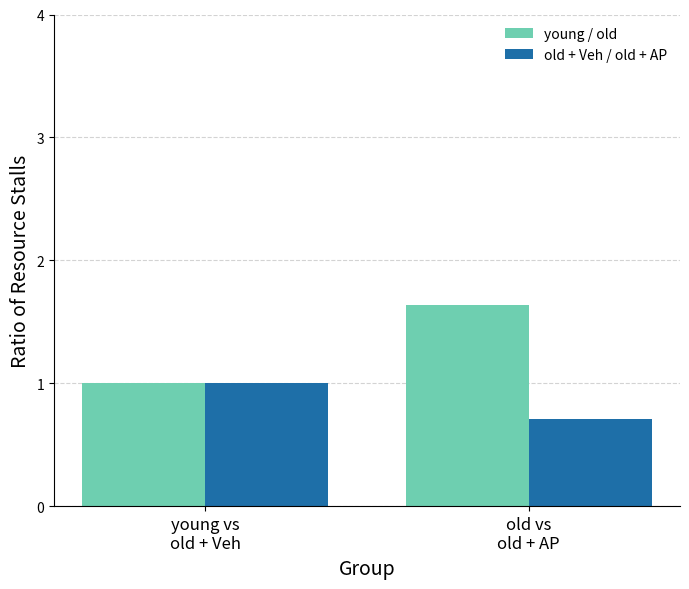

What is the difference between the maximum and minimum values in the young / old series?

0.6